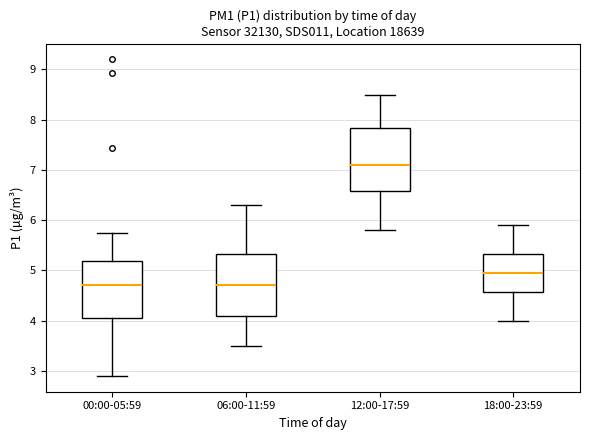

Where is the upper edge of the box for 18:00-23:59 on the y-axis? The values are not printed on the chart, so give them approximately, as read against the axis.

5.3